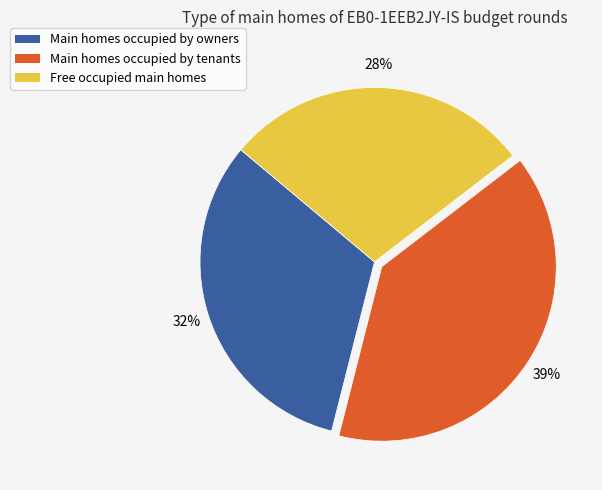

To the nearest percent, what is the average slice percentage?

33%